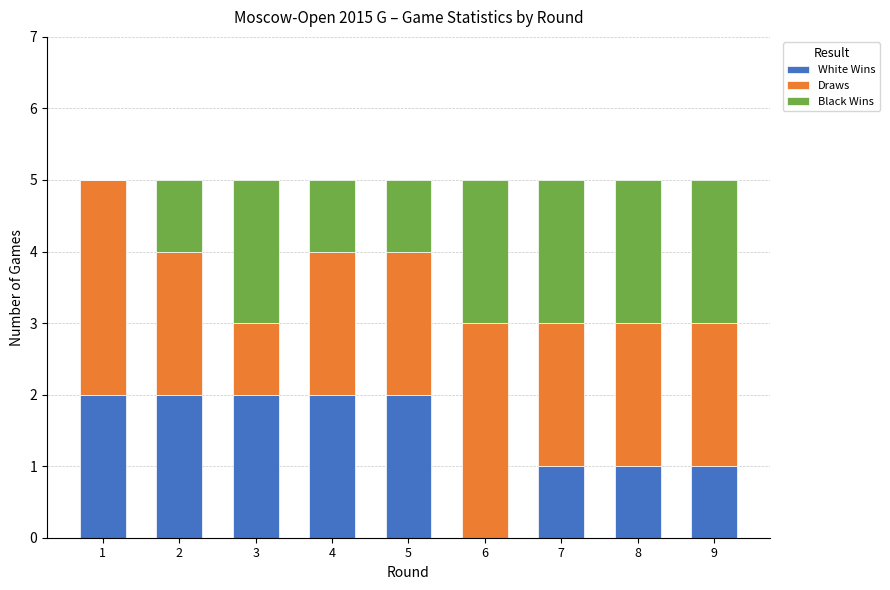

How many data points does each series have?

9